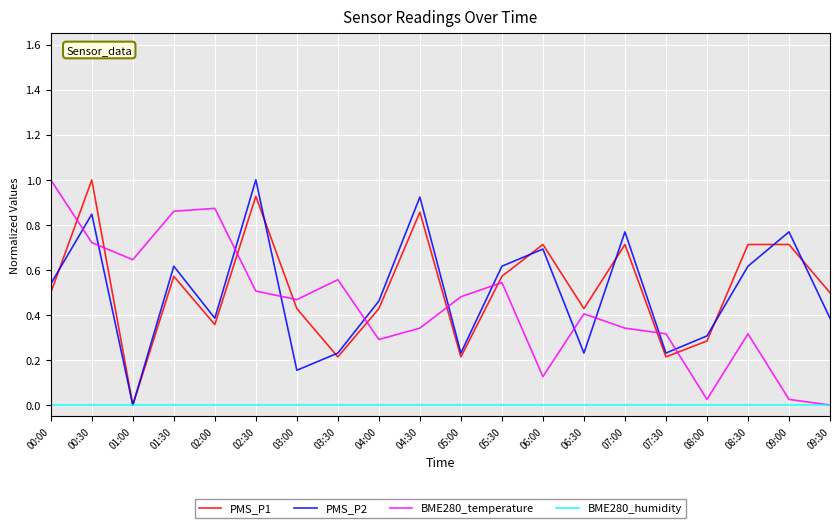

Is it true that PMS_P2 equals 0.5 at 09:00?

False